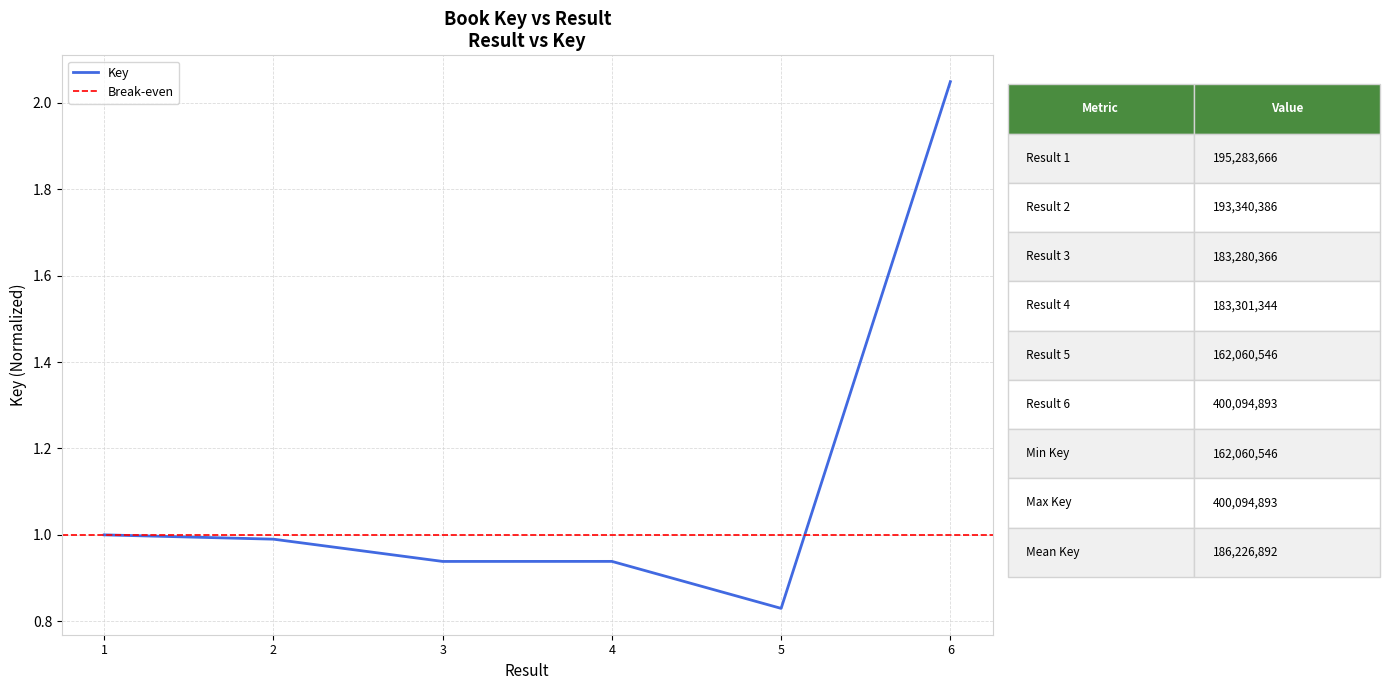

Rank the categories by value from highest to lowest.

6, 1, 2, 4, 3, 5